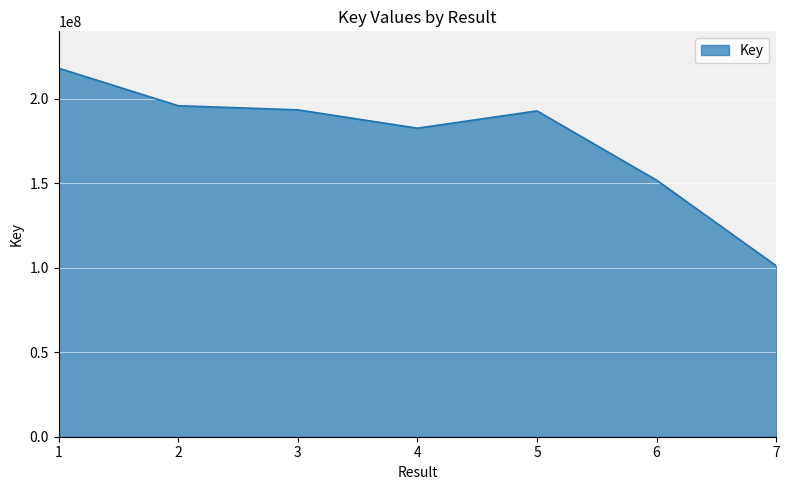

At which category does the chart reach its minimum across all series?

7